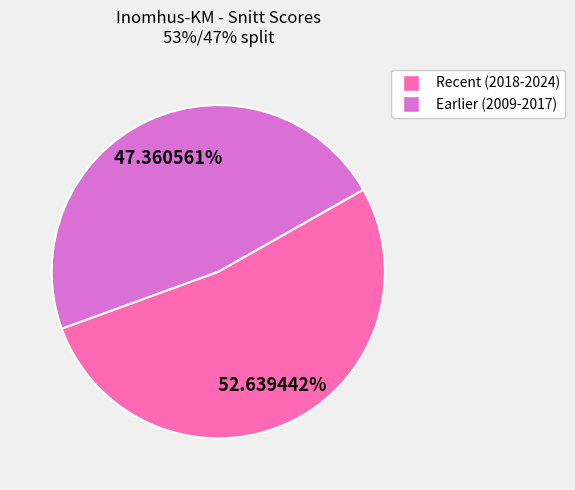

Is there any slice that represents more than half of the pie?

Yes